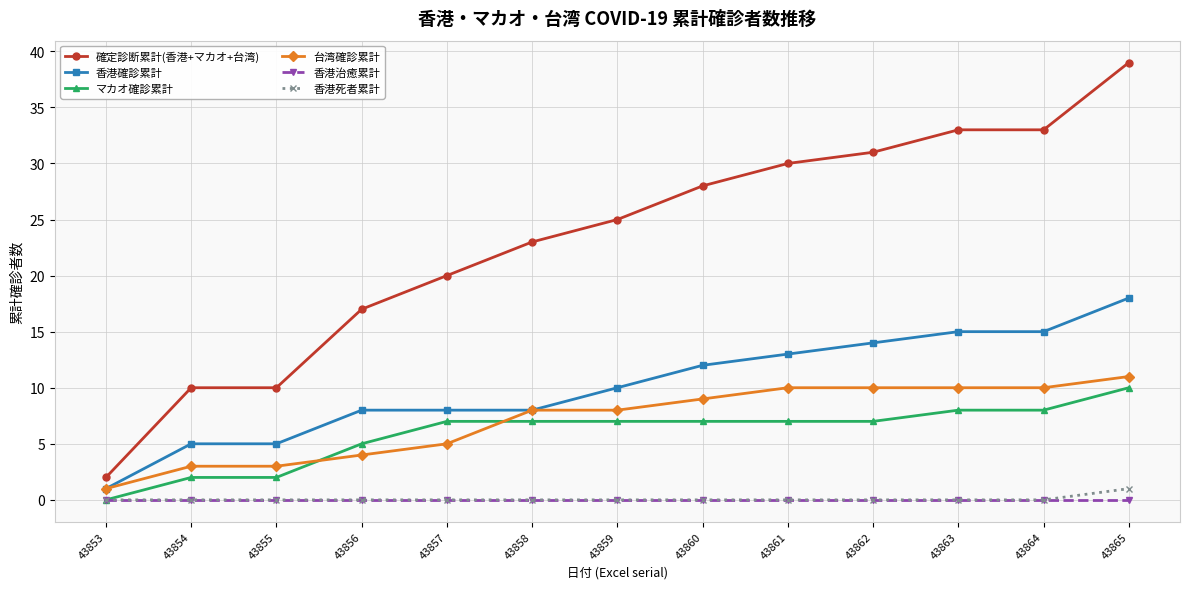

What is the value of the 台湾確診累計 point at the 9th from the left?

10